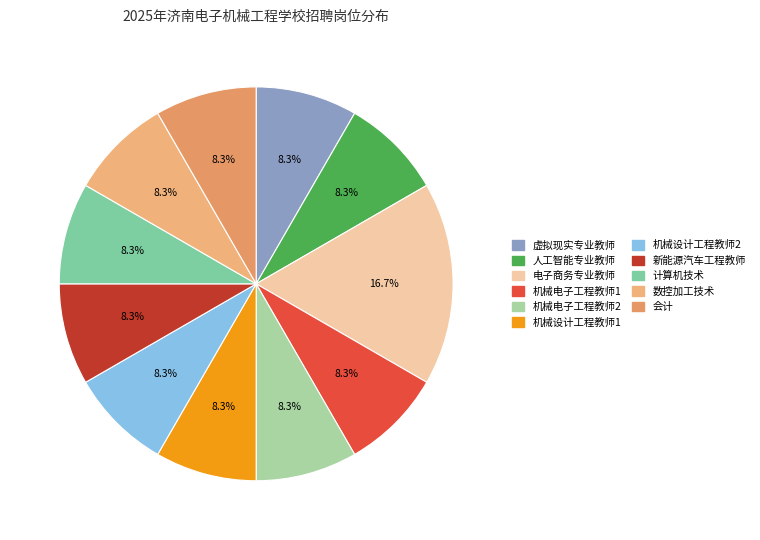

Is there any slice that represents more than half of the pie?

No